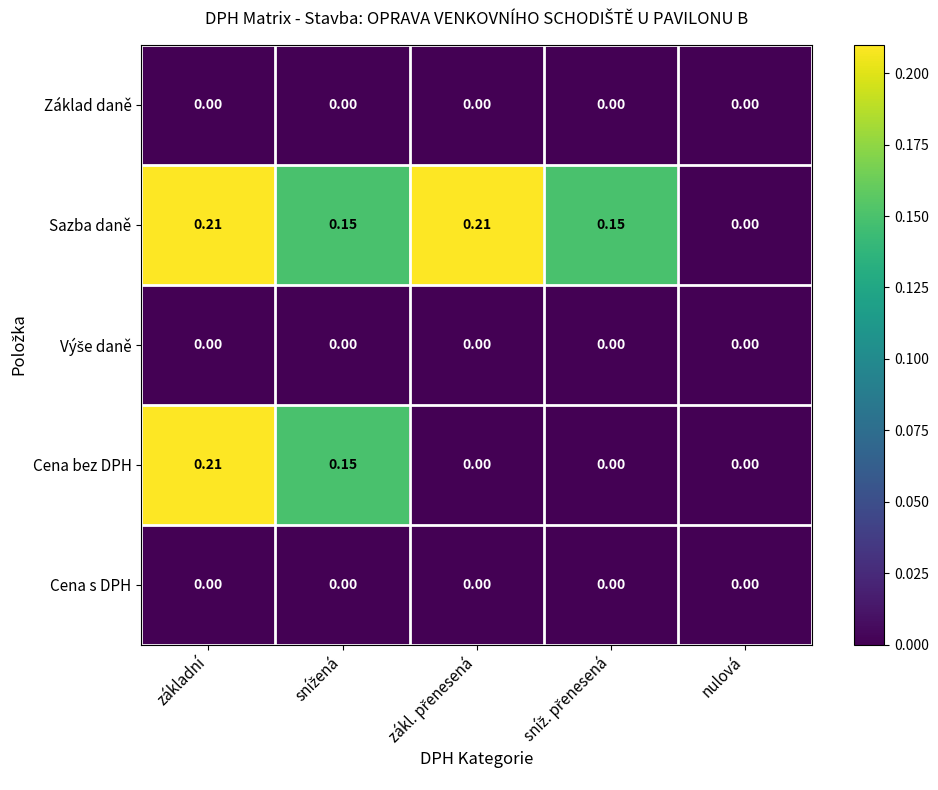

Which series has the largest total across all categories?

Sazba daně